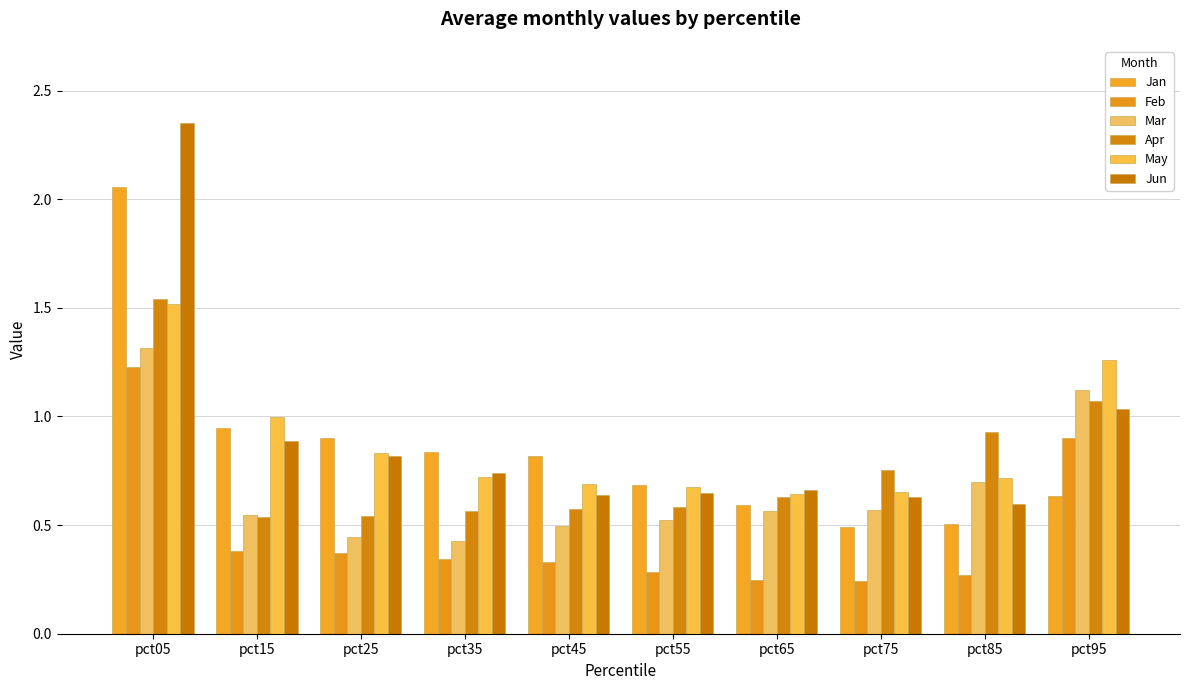

What is the average value of the Mar series?

0.7